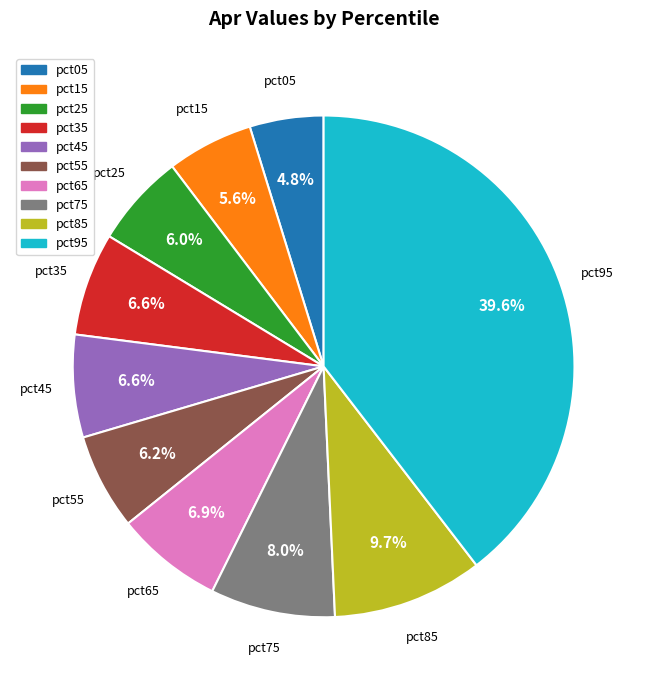

Combined, do pct95 and pct55 account for over 50%?

No